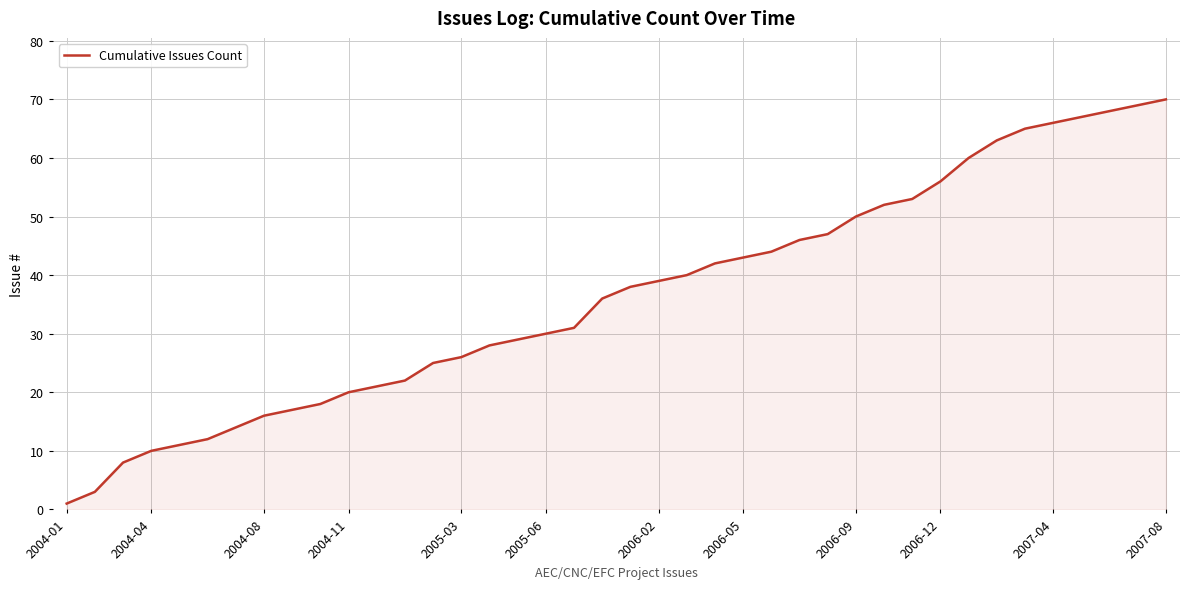

What is the difference between the maximum and minimum values?

69